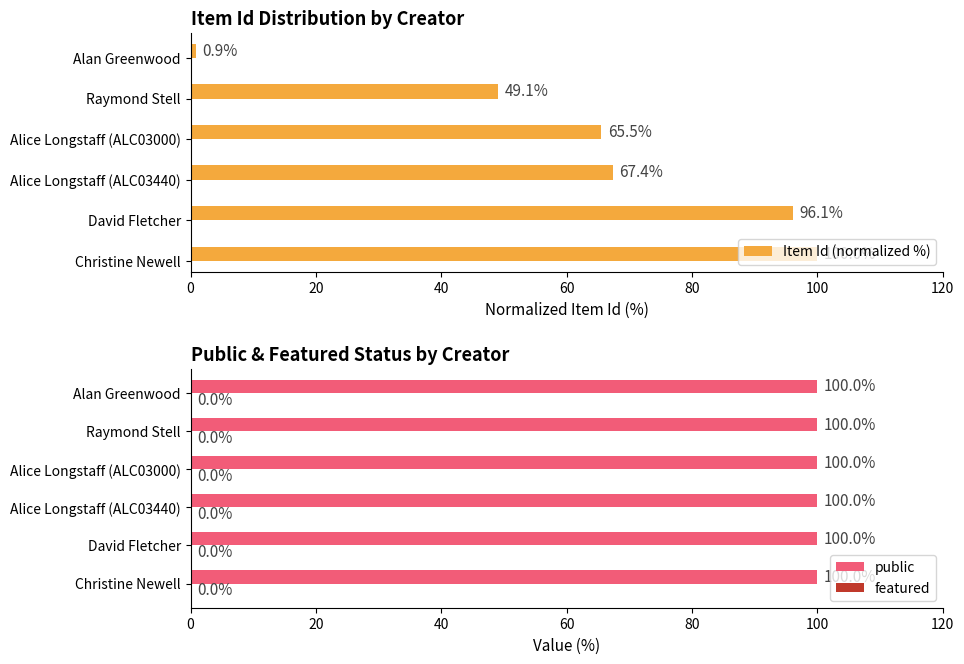

What is the maximum value for Item Id (normalized %)?

100.0